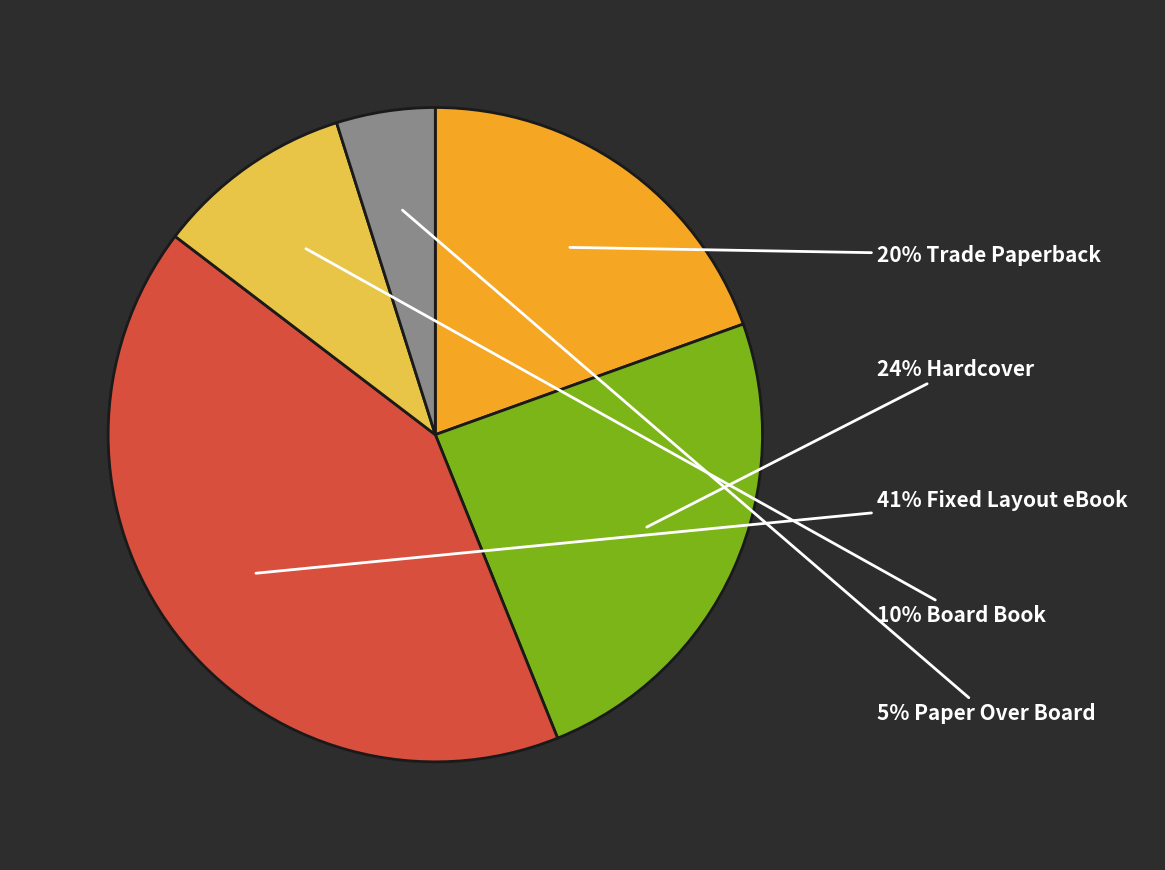

To the nearest percent, what is the average slice percentage?

20%